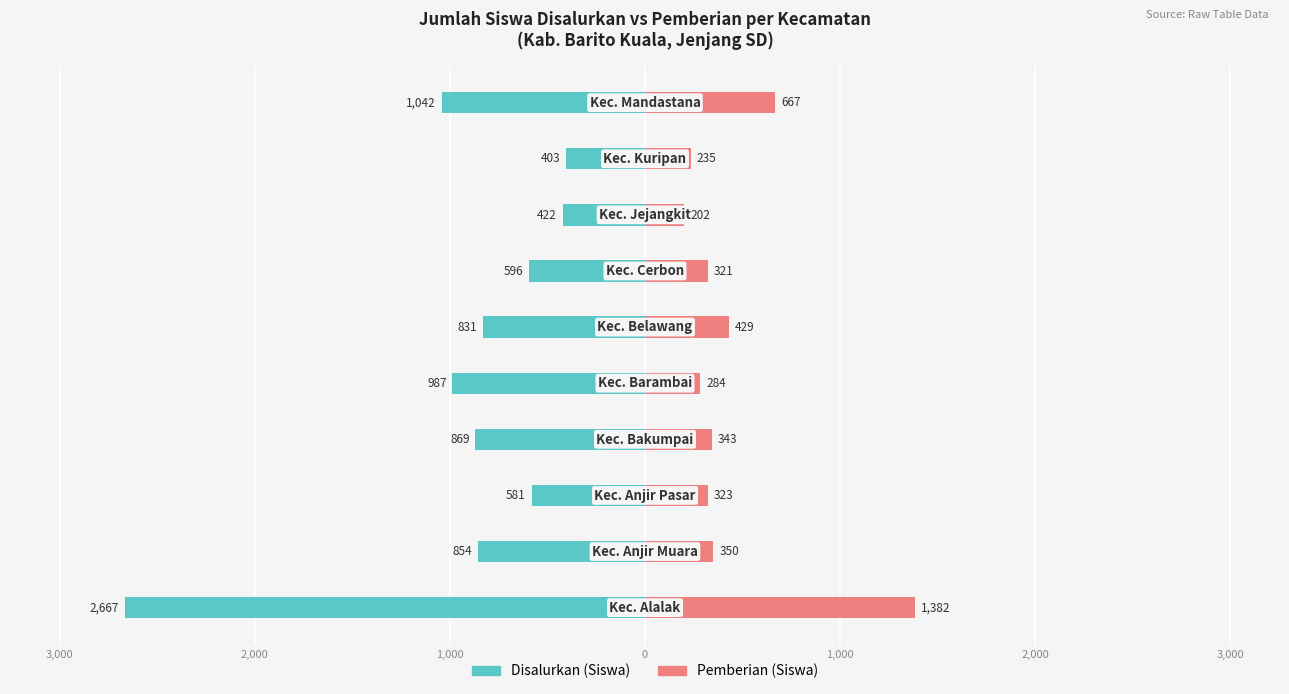

What is the difference between the maximum and minimum values in the Pemberian (Siswa) series?

1180